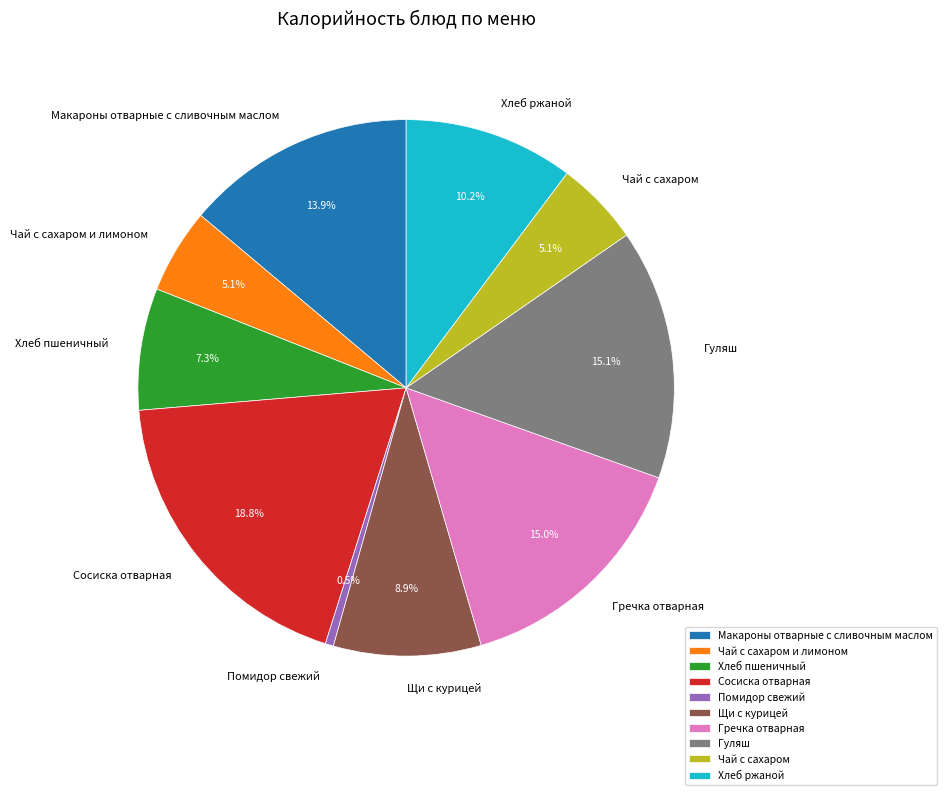

Which slice is the largest?

Сосиска отварная